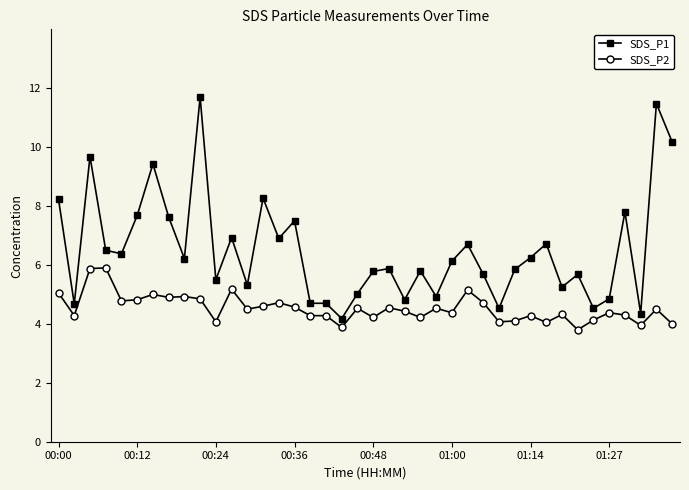

What are all the series names shown in the legend?

SDS_P1, SDS_P2